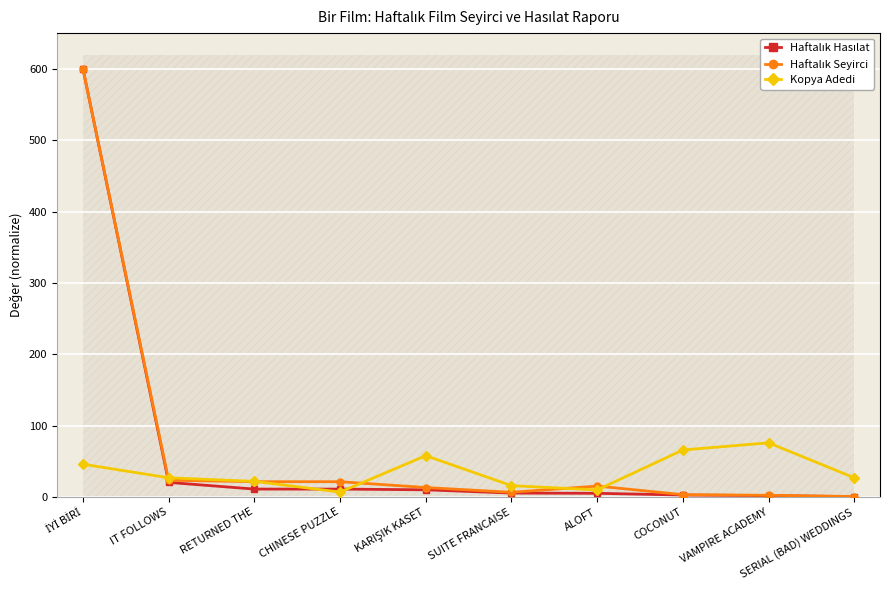

Rank the series by their maximum value, from highest to lowest.

Haftalık Hasılat, Haftalık Seyirci, Kopya Adedi